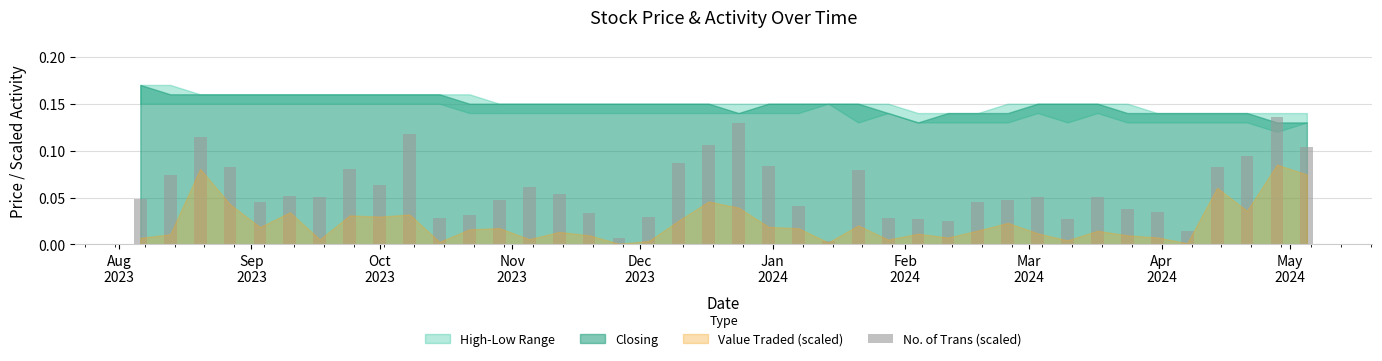

What is the sum of all values?

2.4